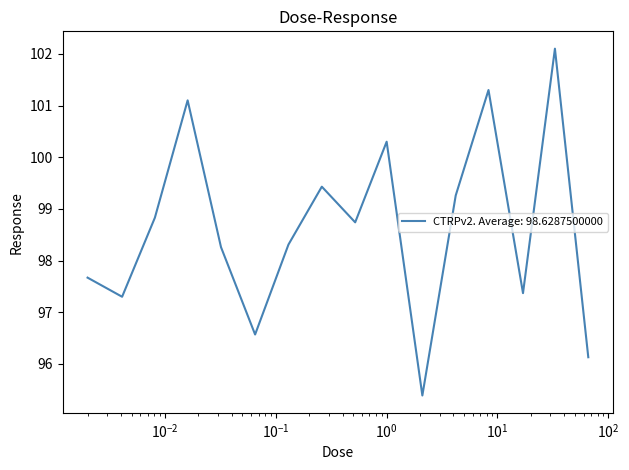

What is the average value?

98.6